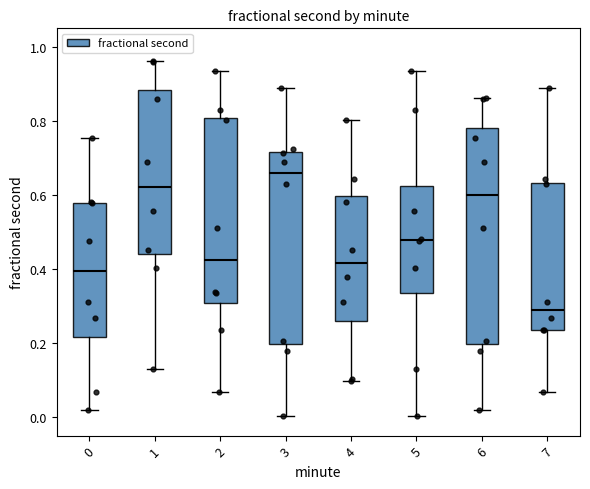

Which box is the tallest, from its lower edge to its upper edge?

6